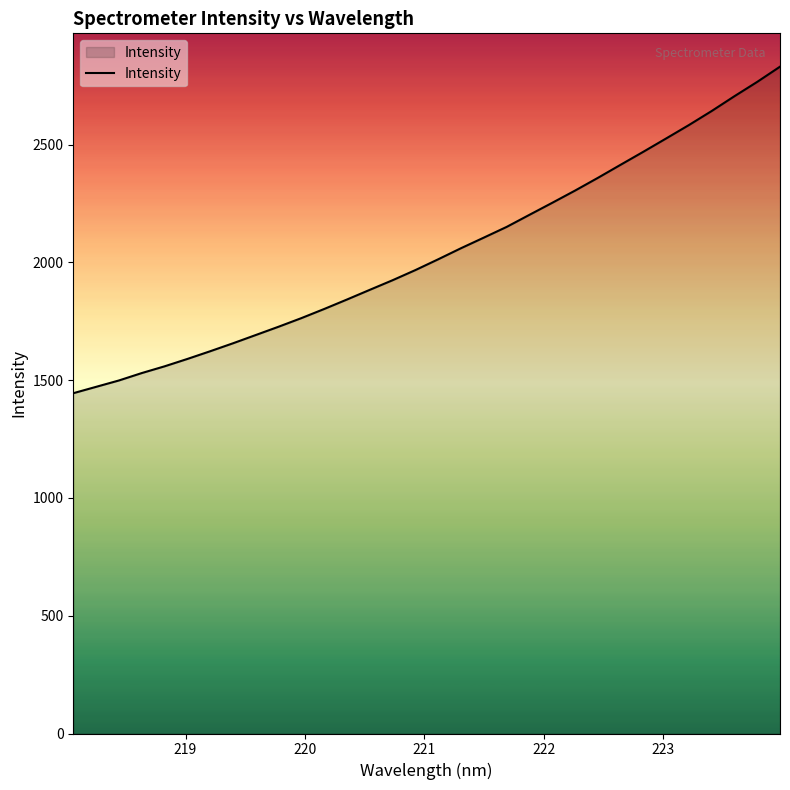

What is the difference between the second highest and minimum values?

1321.6